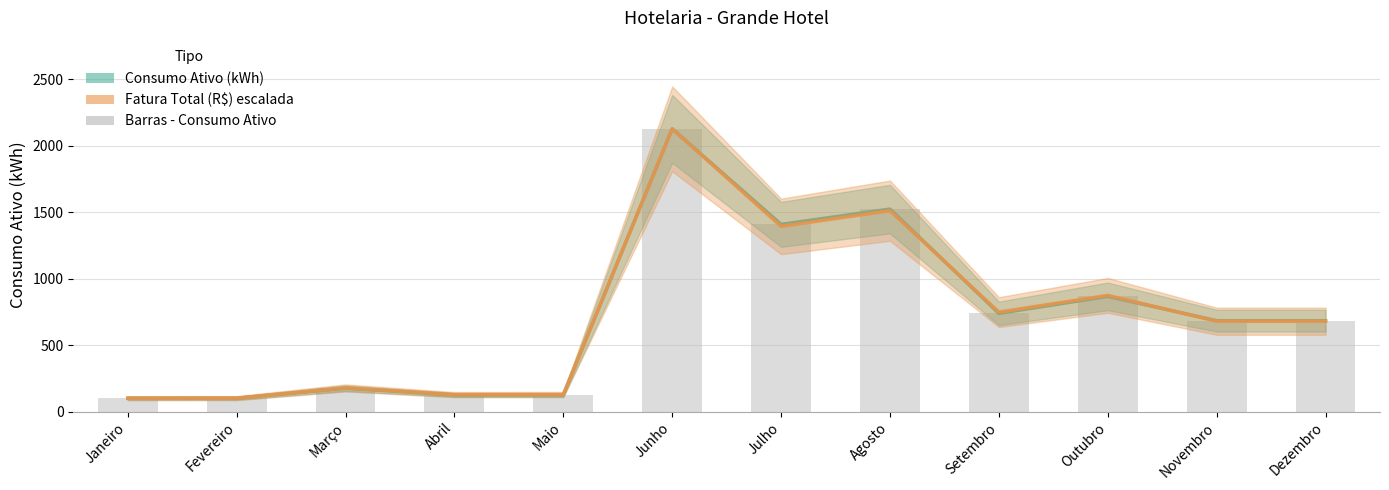

At how many categories does at least one series exceed 859?

4